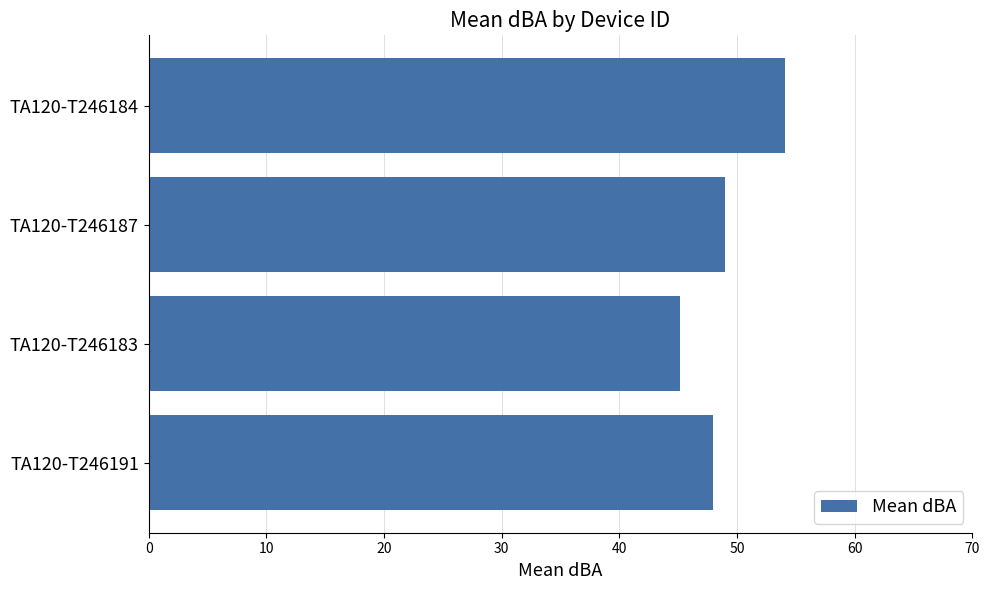

Is it true that the value at TA120-T246184 is 89.7?

False